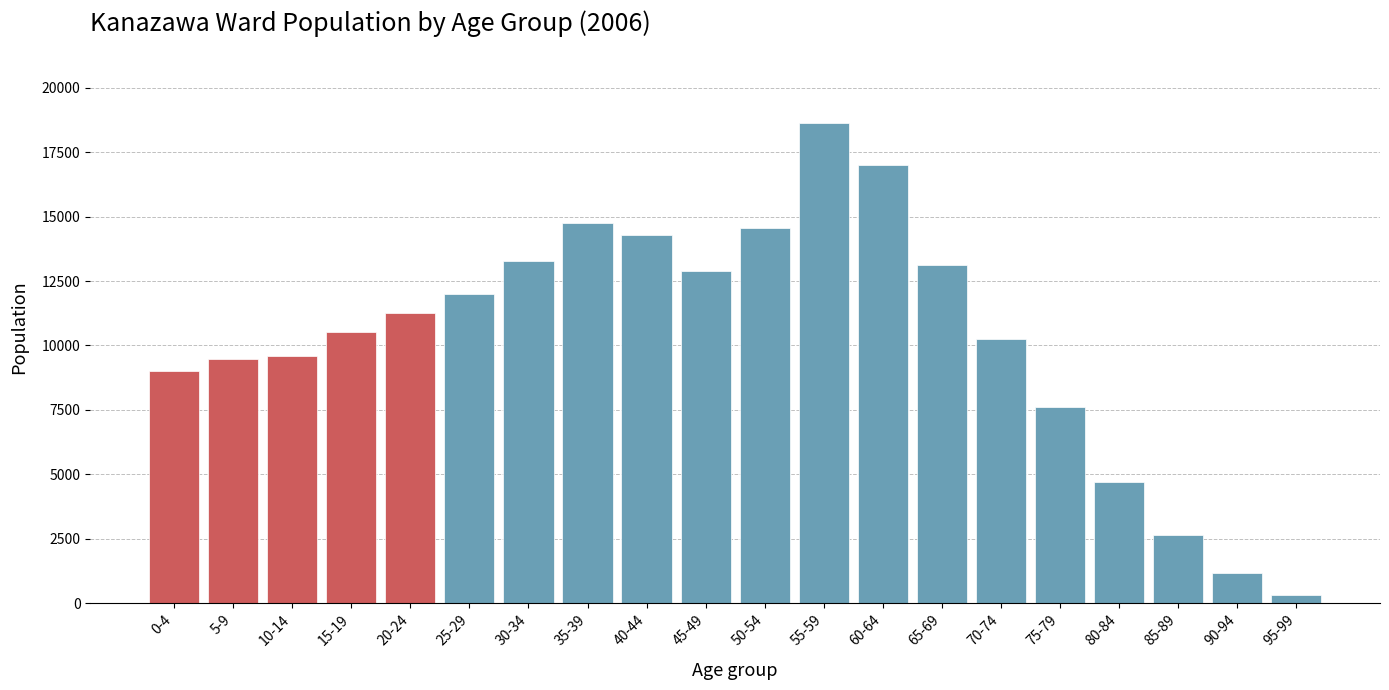

Reading right to left, extract all data points from this chart.

95-99=306	90-94=1182	85-89=2627	80-84=4700	75-79=7612	70-74=10234	65-69=13102	60-64=16985	55-59=18616	50-54=14547	45-49=12890	40-44=14295	35-39=14768	30-34=13289	25-29=12002	20-24=11243	15-19=10531	10-14=9594	5-9=9485	0-4=9022